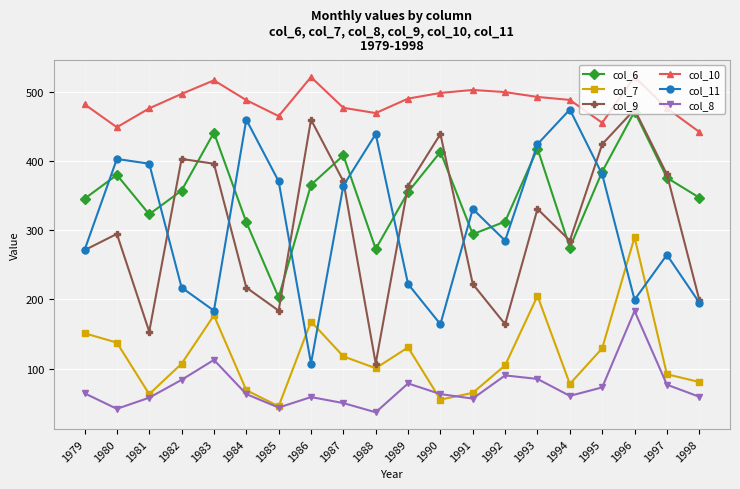

Rank the categories by col_9 value from highest to lowest.

1996, 1986, 1990, 1995, 1982, 1983, 1997, 1987, 1989, 1993, 1980, 1994, 1979, 1991, 1984, 1998, 1985, 1992, 1981, 1988